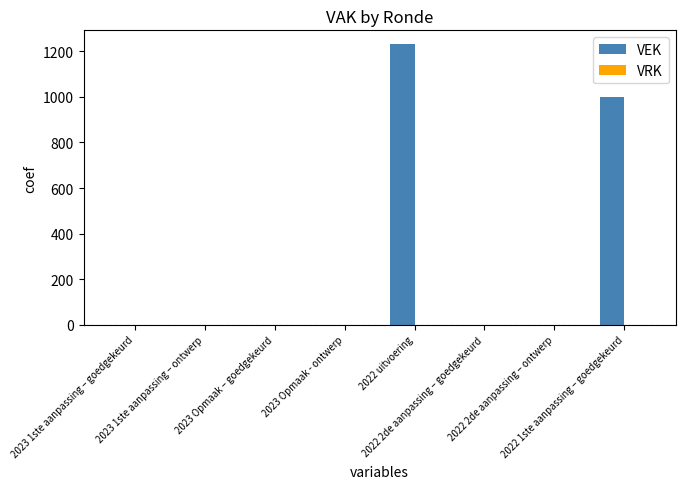

How many distinct data groups are displayed?

1